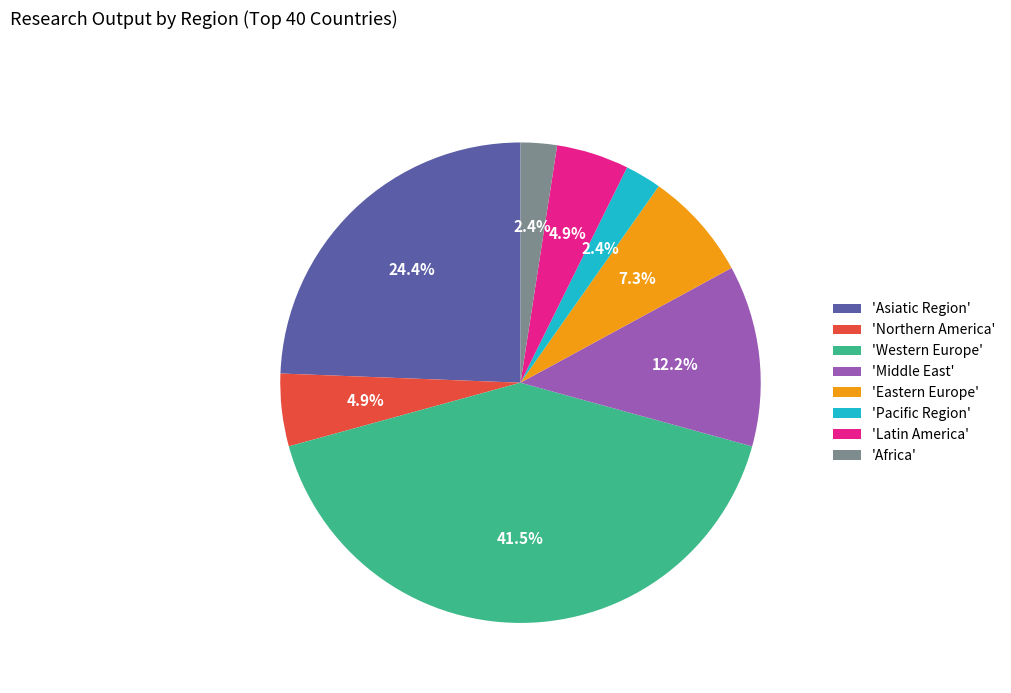

What percentage is NOT represented by 'Africa'?

97.6%